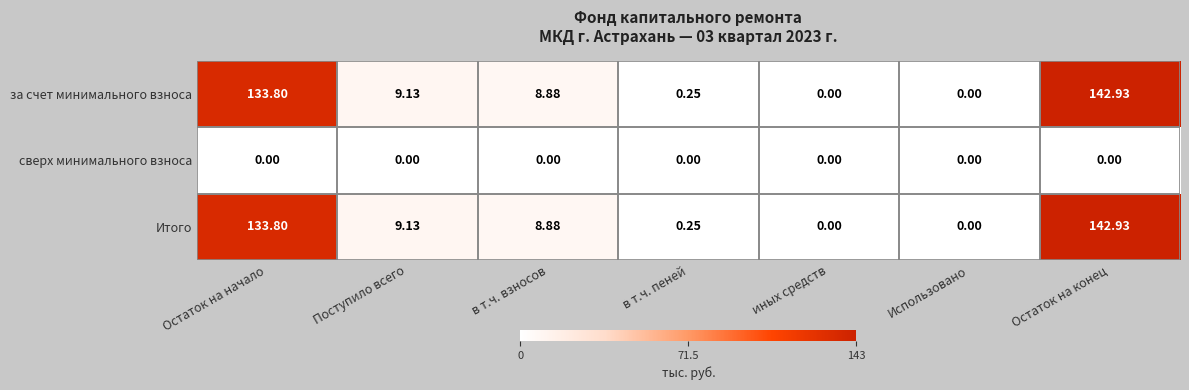

At which category is the sum across all series the highest?

Остаток на конец